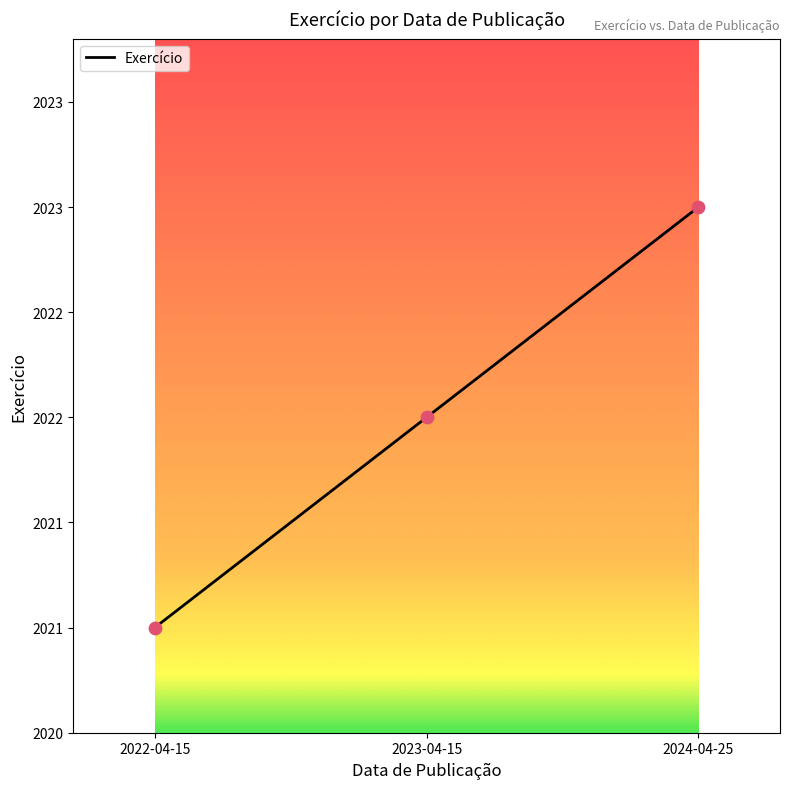

What is the ratio of the value at 2024-04-25 to the value at 2023-04-15?

1.0